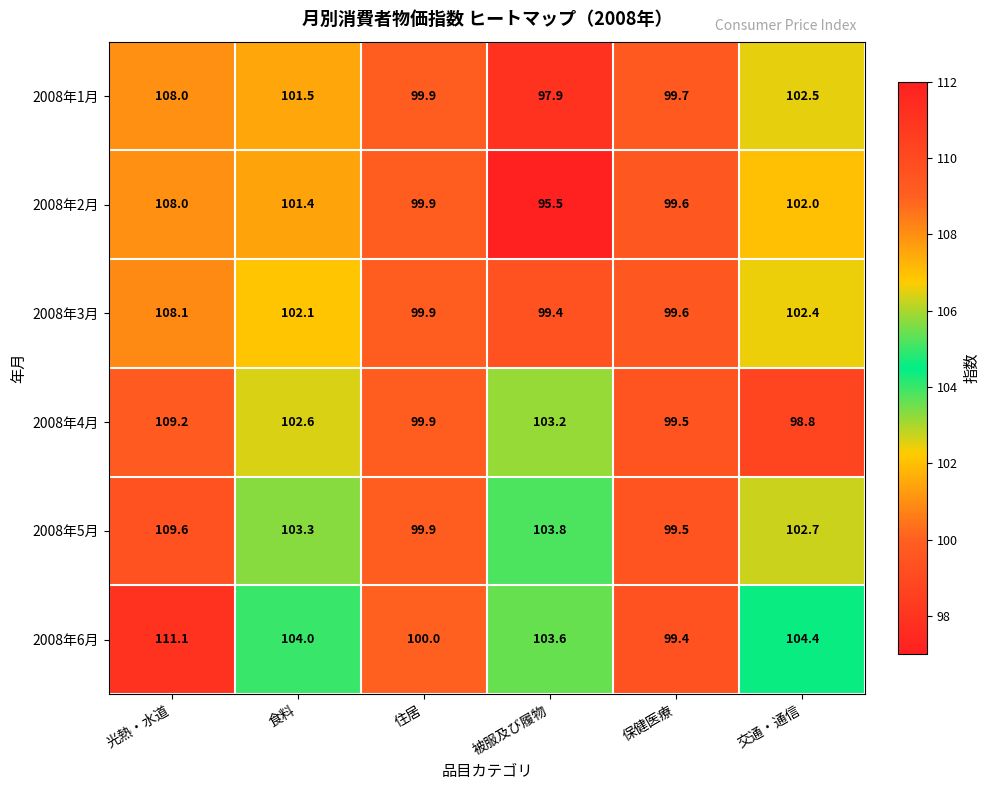

Which series changed the most between 食料 and 被服及び履物?

2008年2月